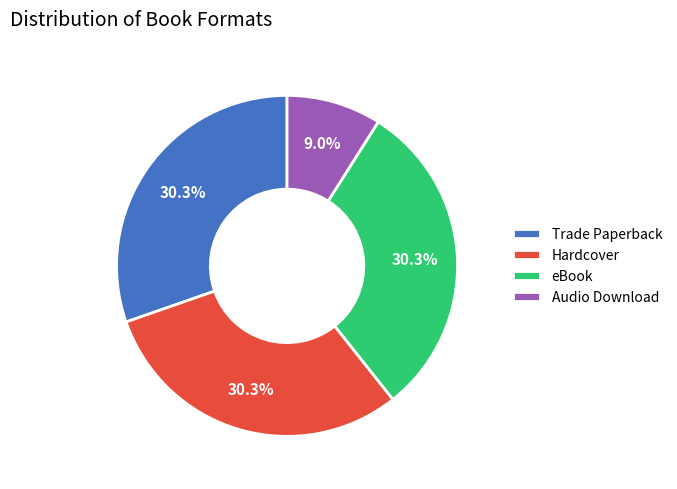

Does eBook represent more than half of the total?

No